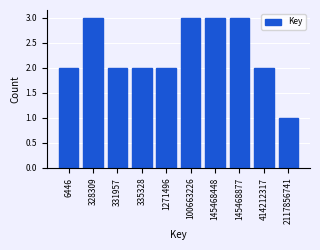

Reading right to left, extract all data points from this chart.

2117856741=1	414212317=2	145468877=3	145468448=3	100663226=3	1271496=2	335328=2	331957=2	328309=3	6446=2